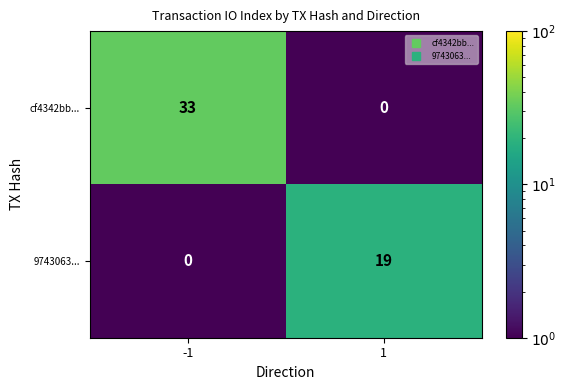

How many categories are shown in the chart?

2